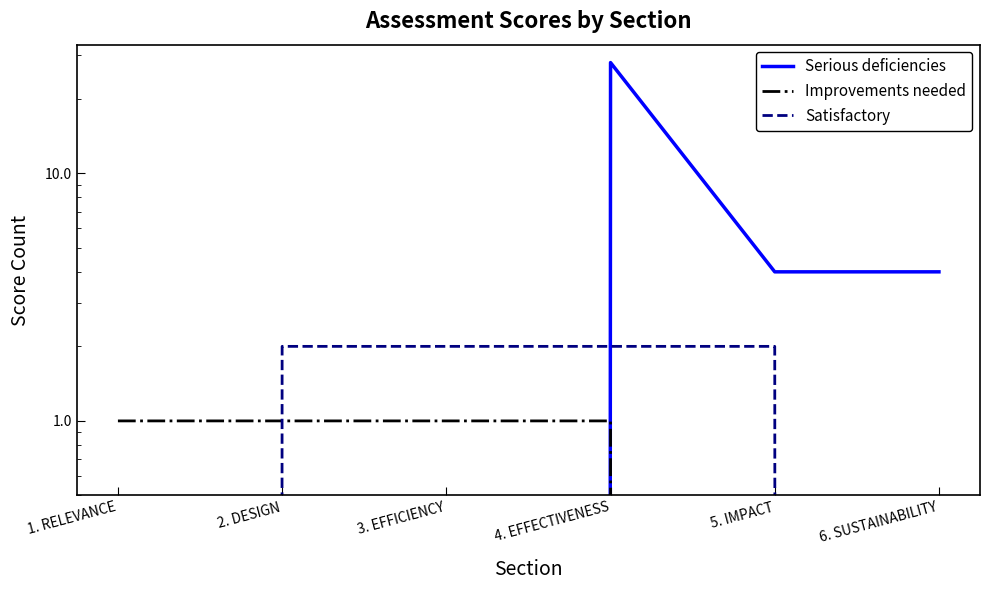

True or false: Satisfactory has a value of 3 at 3. EFFICIENCY.

False